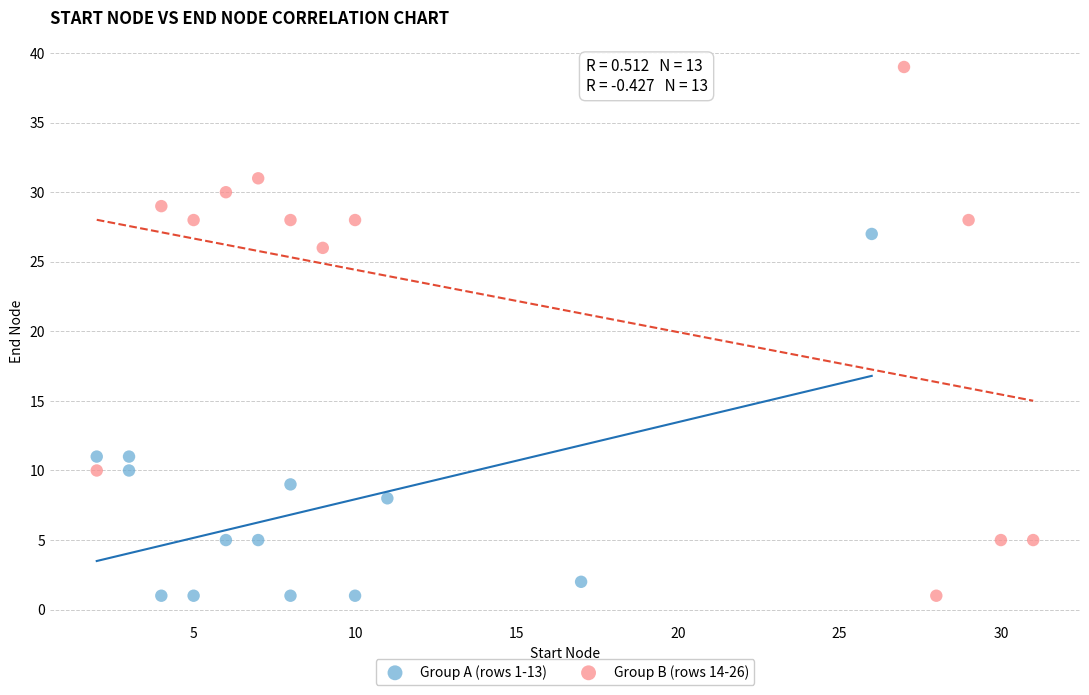

Which series has the largest Y range (max minus min)?

Group B (rows 14-26)